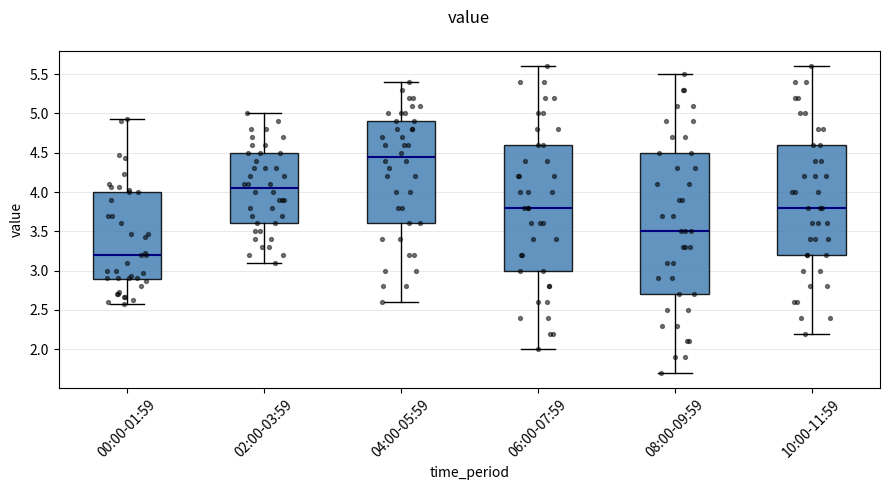

Reading left to right, read every box against the y-axis: the position of its median line, the range the box covers, and the ends of its whiskers. The values are not printed on the chart, so give them approximately, as read against the axis.

00:00-01:59: median 3.20, box 2.90 to 4.00, whiskers 2.55 to 4.95
02:00-03:59: median 4.05, box 3.60 to 4.50, whiskers 3.10 to 5.00
04:00-05:59: median 4.45, box 3.60 to 4.90, whiskers 2.60 to 5.40
06:00-07:59: median 3.80, box 3.00 to 4.60, whiskers 2.00 to 5.60
08:00-09:59: median 3.50, box 2.70 to 4.50, whiskers 1.70 to 5.50
10:00-11:59: median 3.80, box 3.20 to 4.60, whiskers 2.20 to 5.60